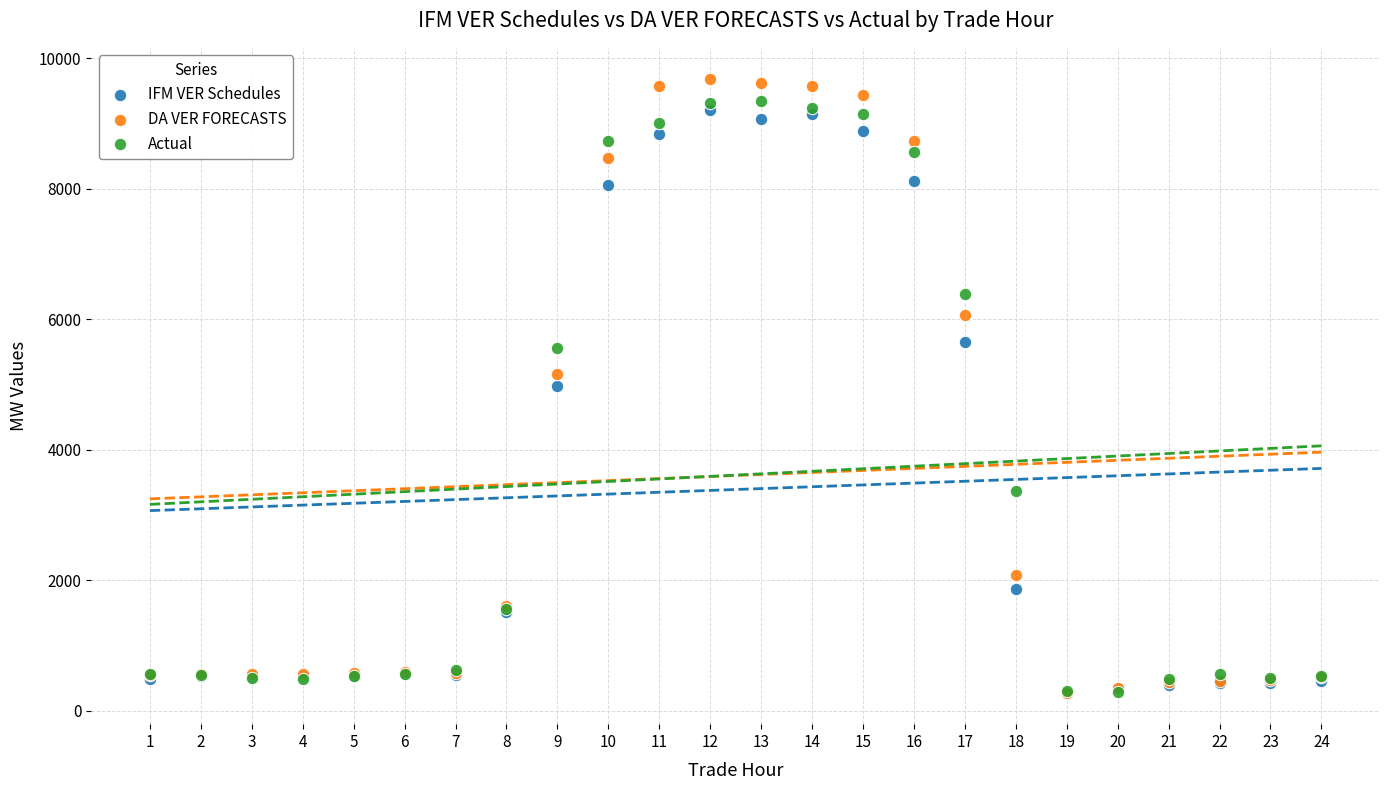

In the Actual series, what Y value is closest to 4818?

5553.6